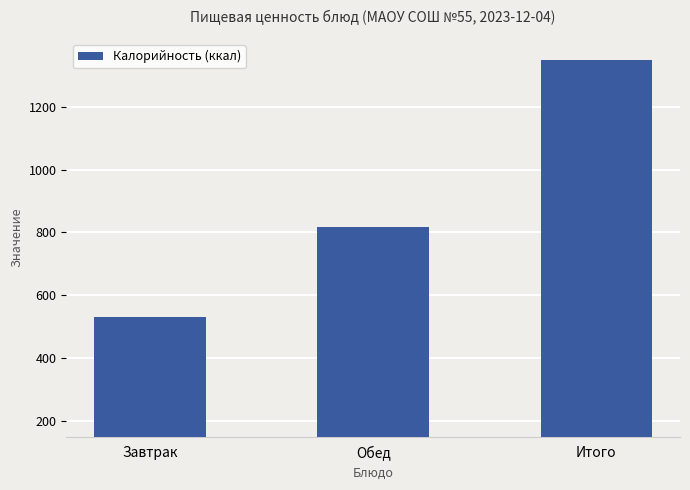

Where does the data first go above 816?

Обед